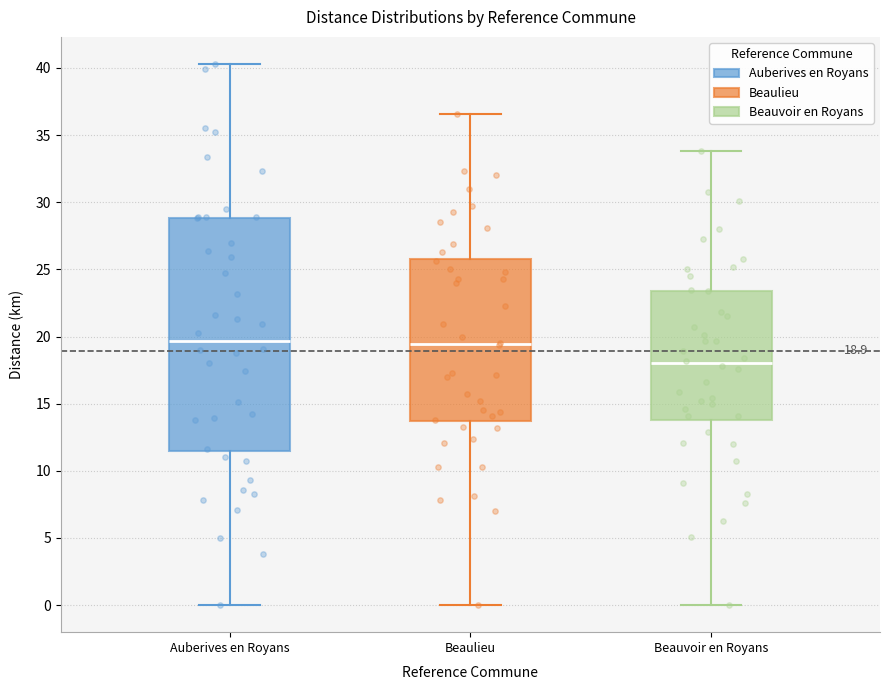

Which box is the tallest, from its lower edge to its upper edge?

Auberives en Royans